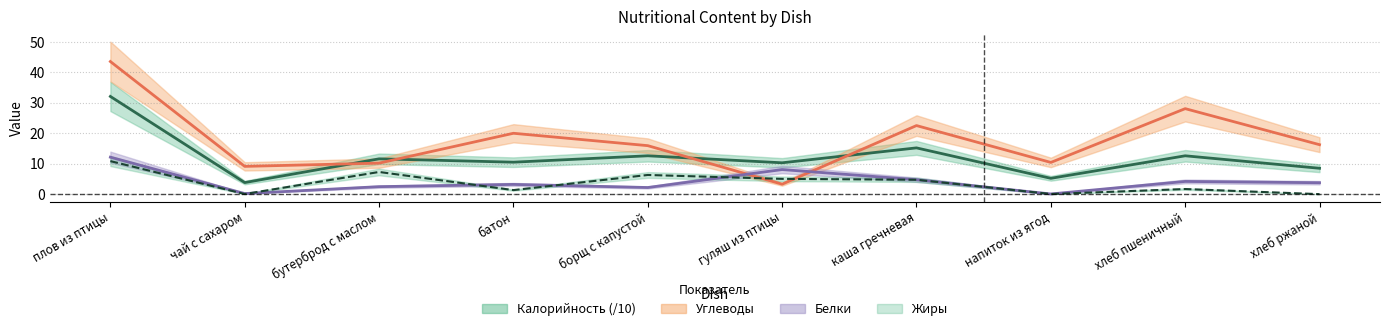

True or false: Калорийность and Белки cross at least once.

False